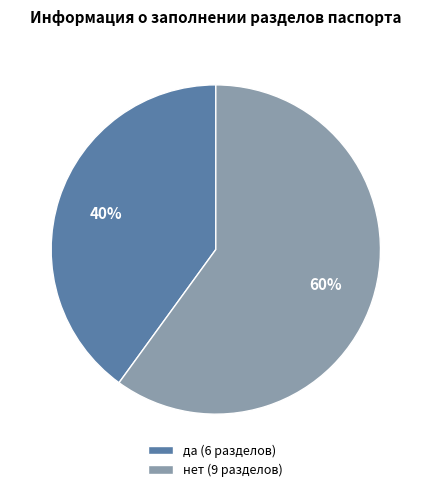

Approximately how many times larger is the value at да compared to нет?

0.7